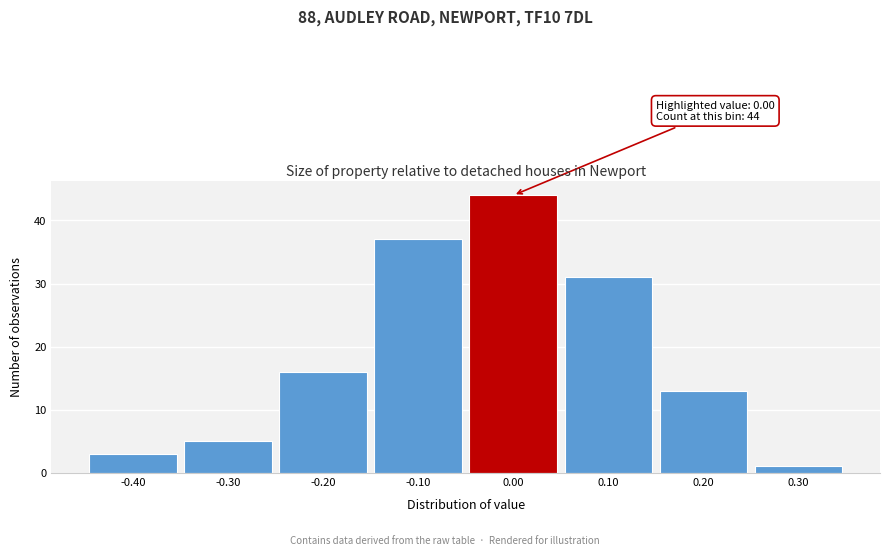

Which range on the x-axis has the tallest bar?

-0.05 to 0.05